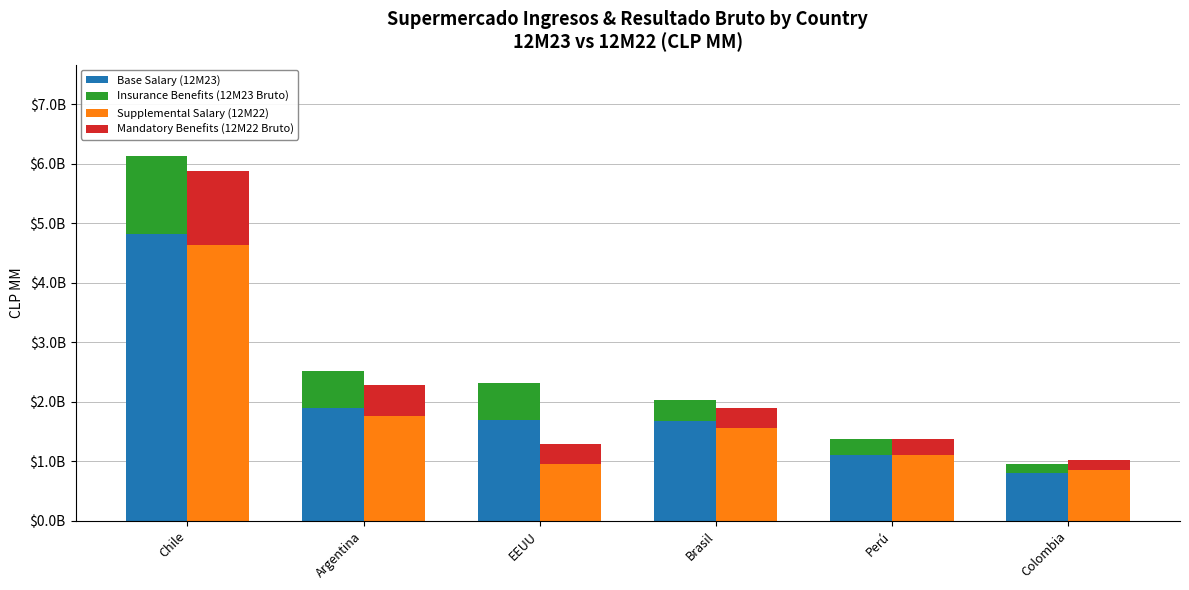

What is the lowest value of the Mandatory Benefits (12M22 Bruto) series?

179411.7